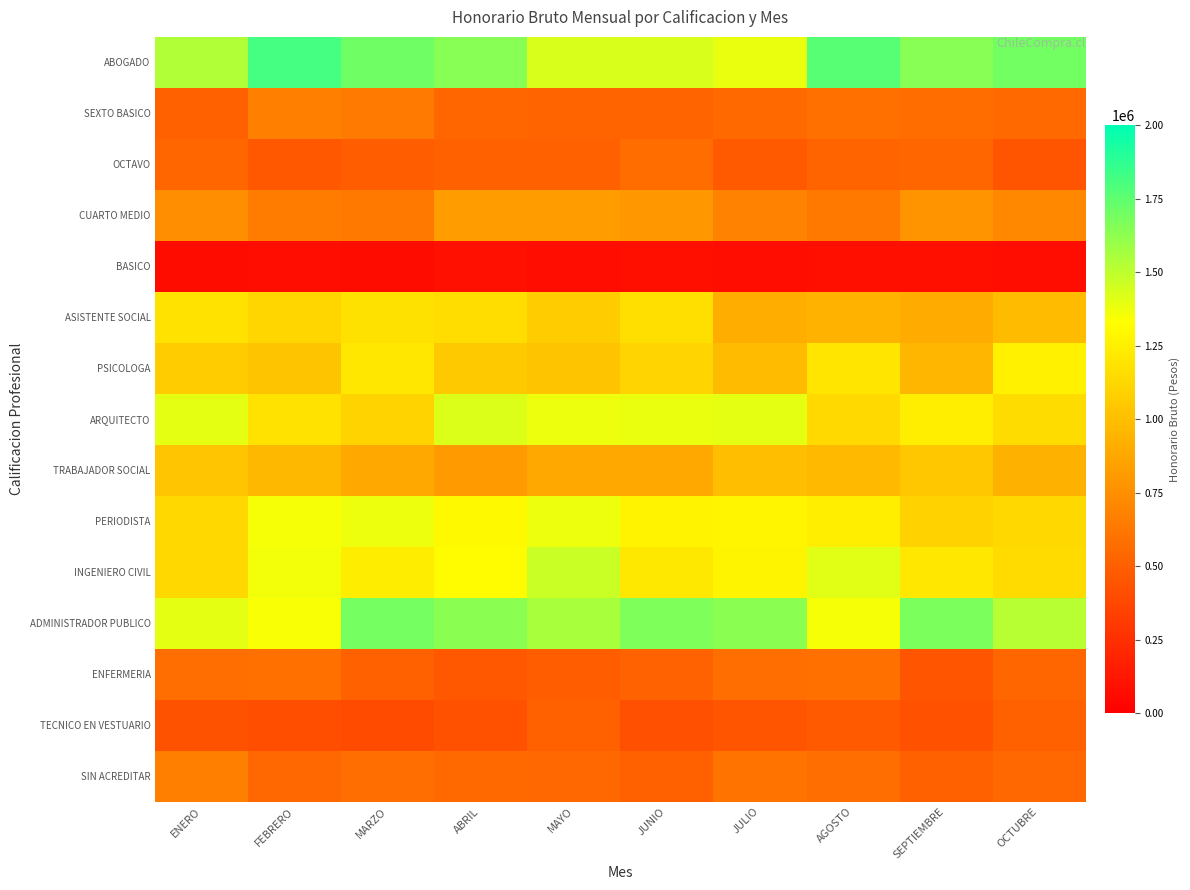

Which label corresponds to the largest value in the chart?

FEBRERO